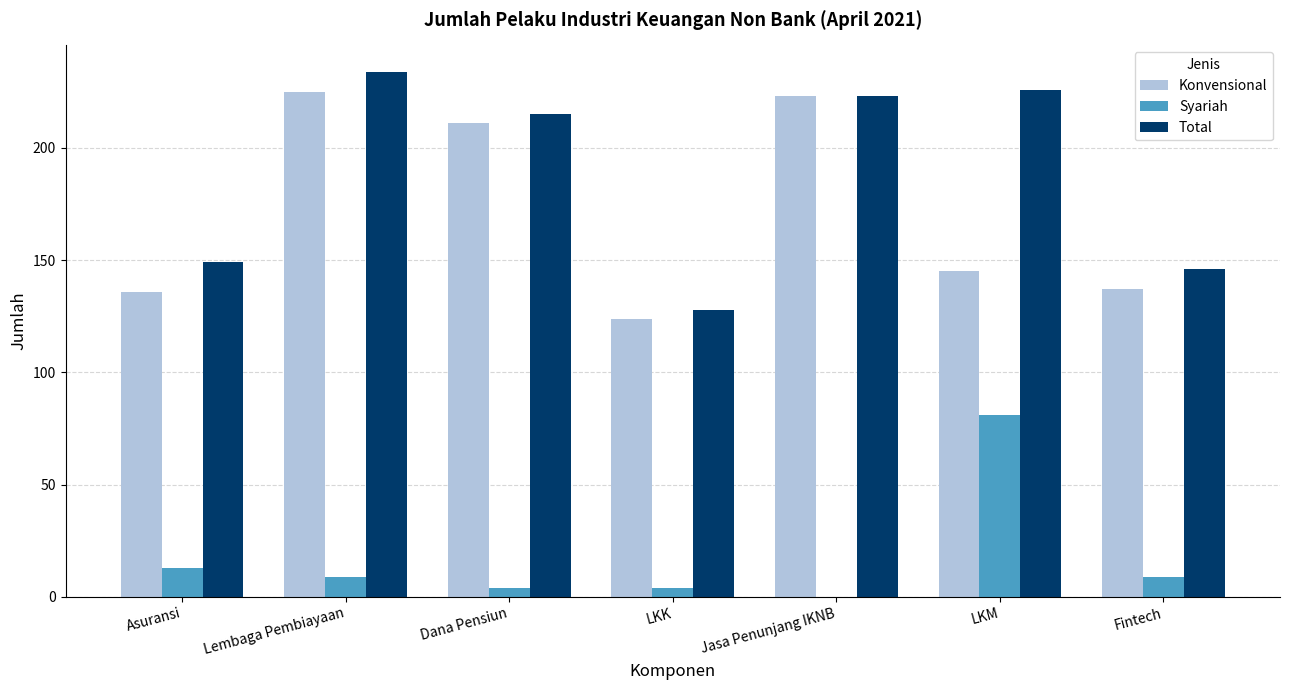

What is the maximum value for Total?

234